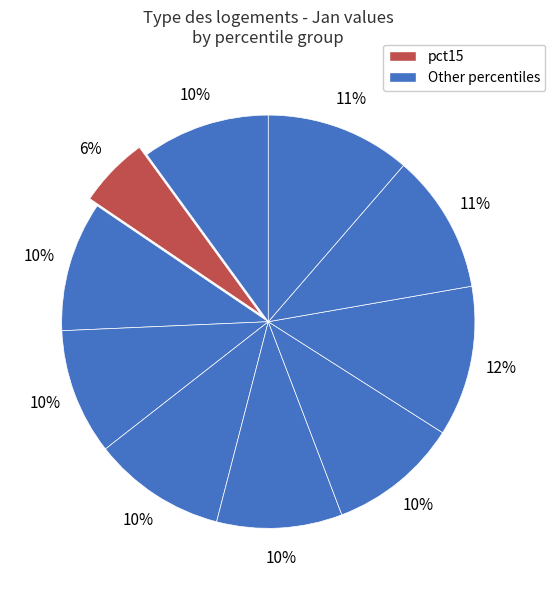

How many segments does this pie chart have?

10